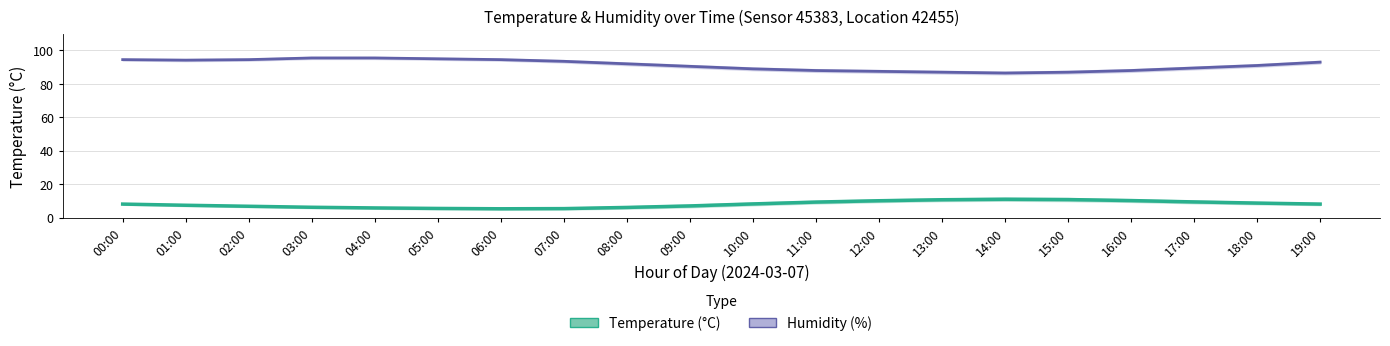

Which series changed the most between 16:00 and 19:00?

Humidity (%)